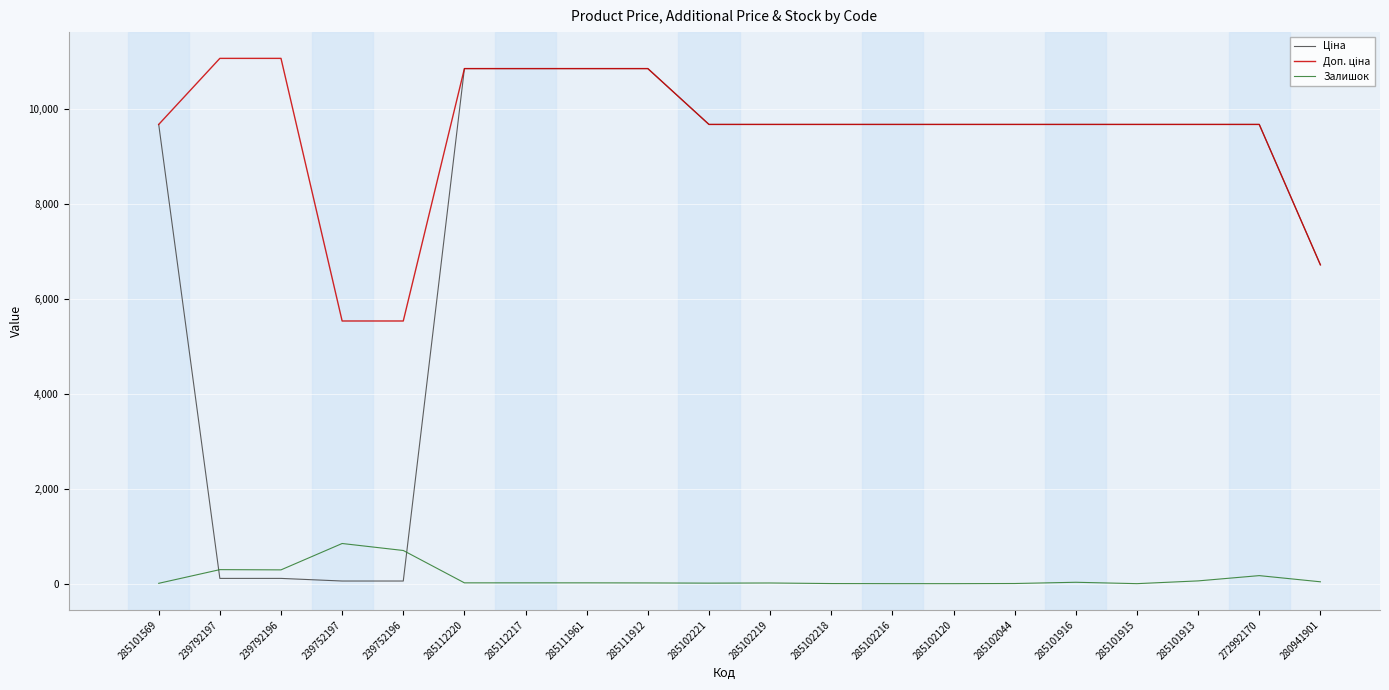

What is the maximum value for Залишок?

845.0